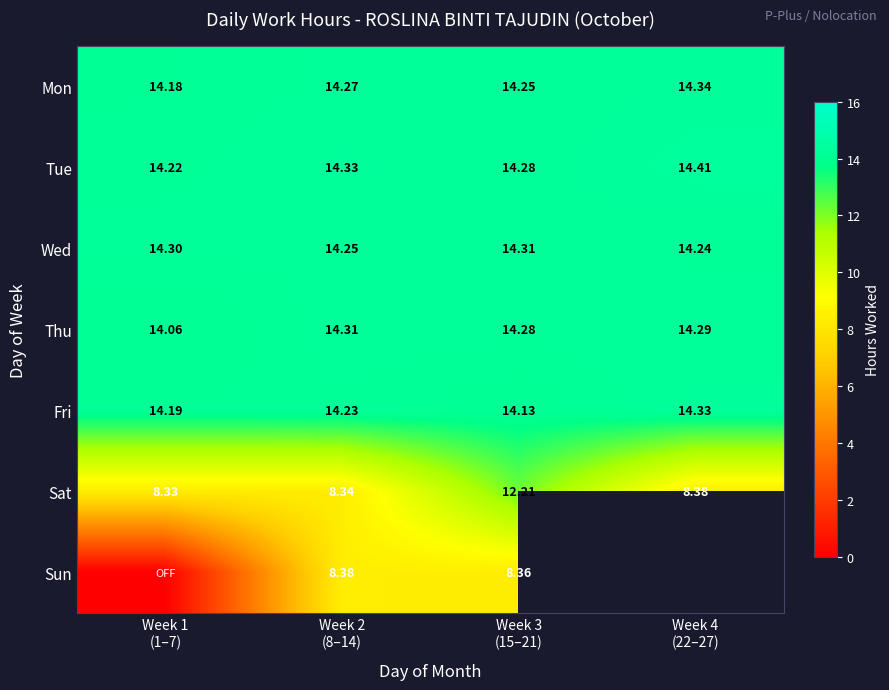

Which has a higher value, Week 1
(1–7) or Week 4
(22–27)?

Week 4
(22–27)